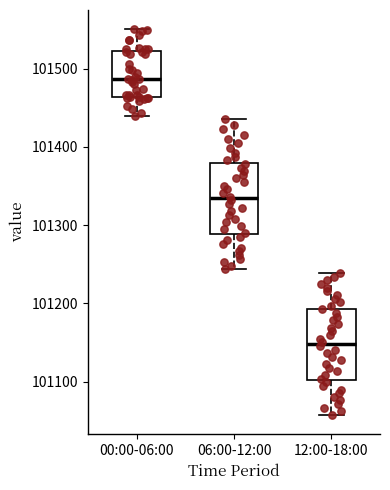

Reading left to right, transcribe this box plot: for each box, give where its median line is, the range the box spans, and where its two whiskers end, as read against the y-axis. The values are not printed on the chart, so give them approximately, as read against the axis.

00:00-06:00: median 101490, box 101460 to 101520, whiskers 101440 to 101550
06:00-12:00: median 101330, box 101290 to 101380, whiskers 101240 to 101440
12:00-18:00: median 101150, box 101100 to 101190, whiskers 101060 to 101240